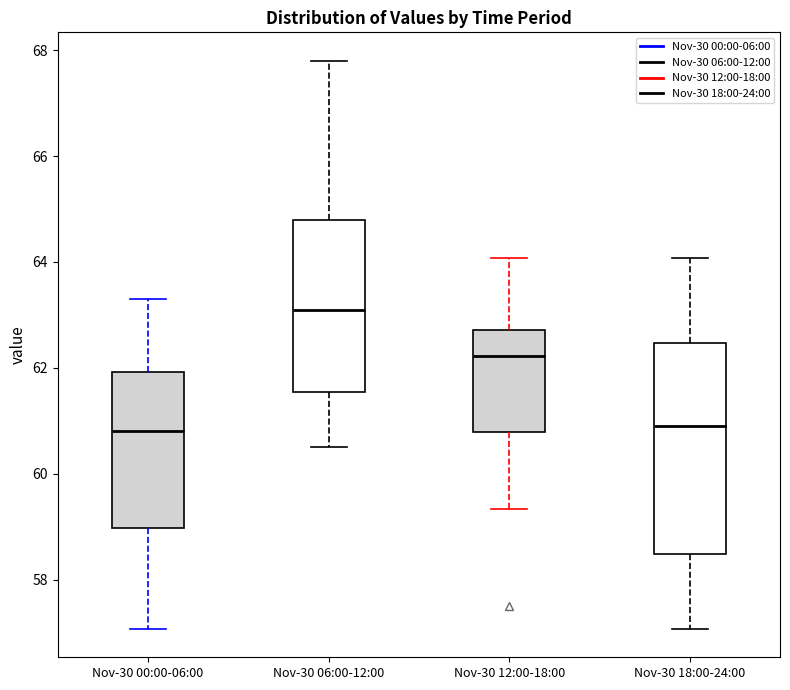

Where does the upper whisker of the box for Nov-30 12:00-18:00 end on the y-axis? The values are not printed on the chart, so give them approximately, as read against the axis.

64.0